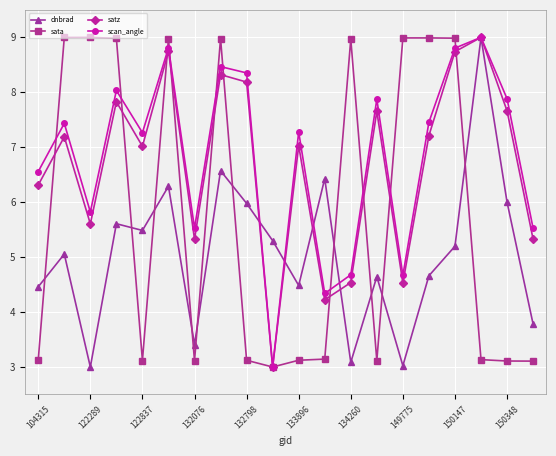

True or false: scan_angle has more than 2 points higher than both neighbors.

True